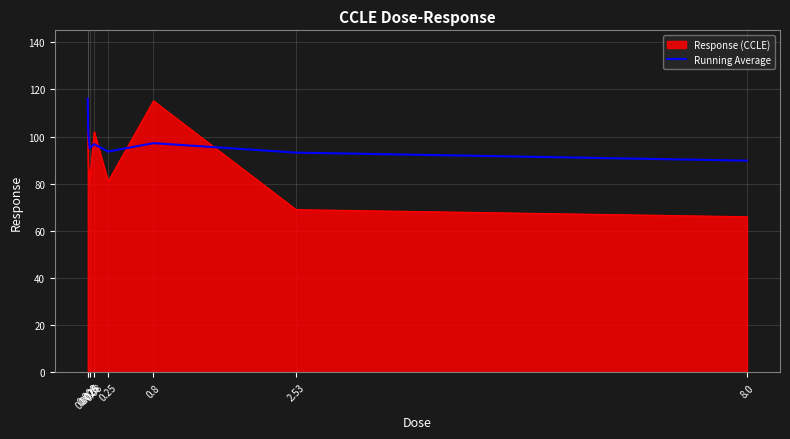

Which series has the largest range (max minus min)?

Response (CCLE)